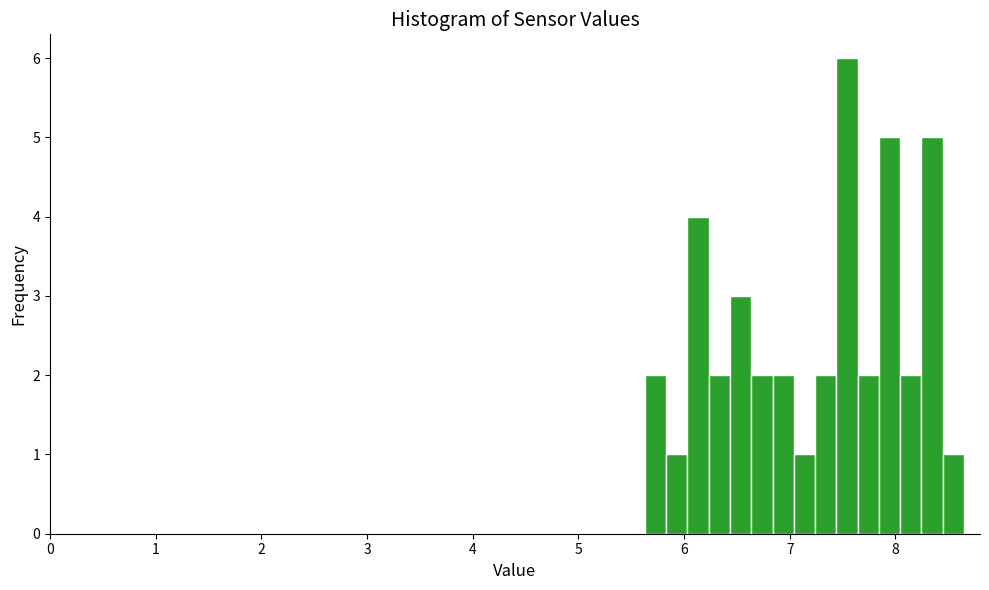

Read against the x-axis, roughly where is the centre of the tallest bar?

7.5